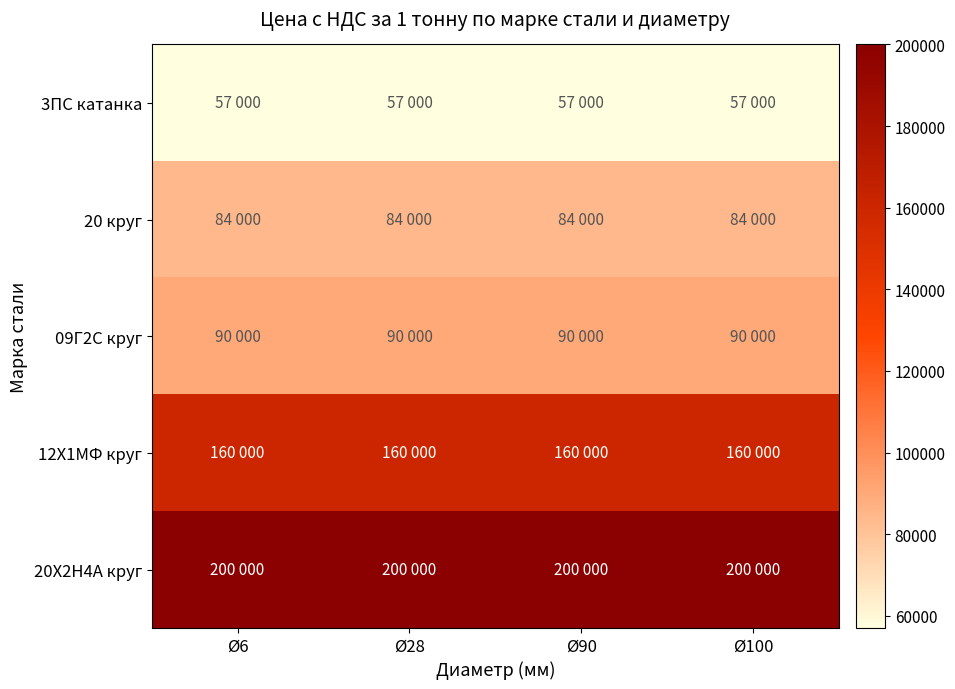

Reading right to left, what are all the values shown in this chart?

3ПС катанка: Ø100=57000	Ø90=57000	Ø28=57000	Ø6=57000
20 круг: Ø100=84000	Ø90=84000	Ø28=84000	Ø6=84000
09Г2С круг: Ø100=90000	Ø90=90000	Ø28=90000	Ø6=90000
12Х1МФ круг: Ø100=160000	Ø90=160000	Ø28=160000	Ø6=160000
20Х2Н4А круг: Ø100=200000	Ø90=200000	Ø28=200000	Ø6=200000